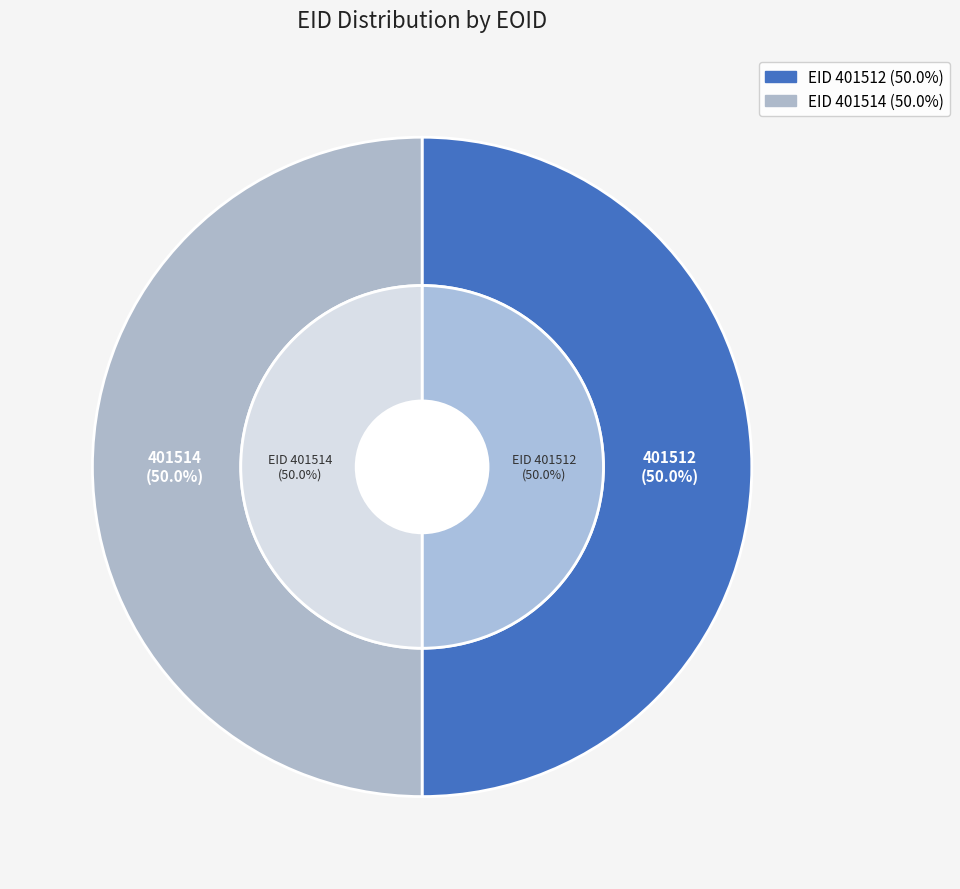

Is it true that 401514 is 59% of the pie?

False